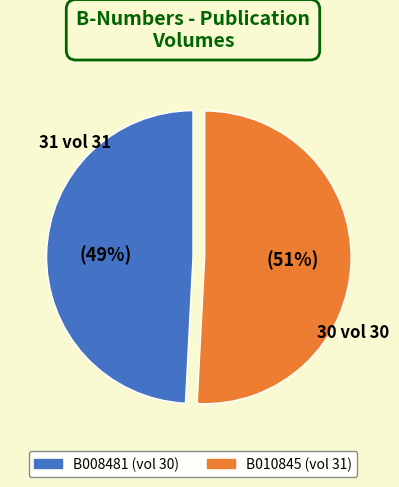

Approximately how many times larger is the value at B008481 compared to B010845?

1.0